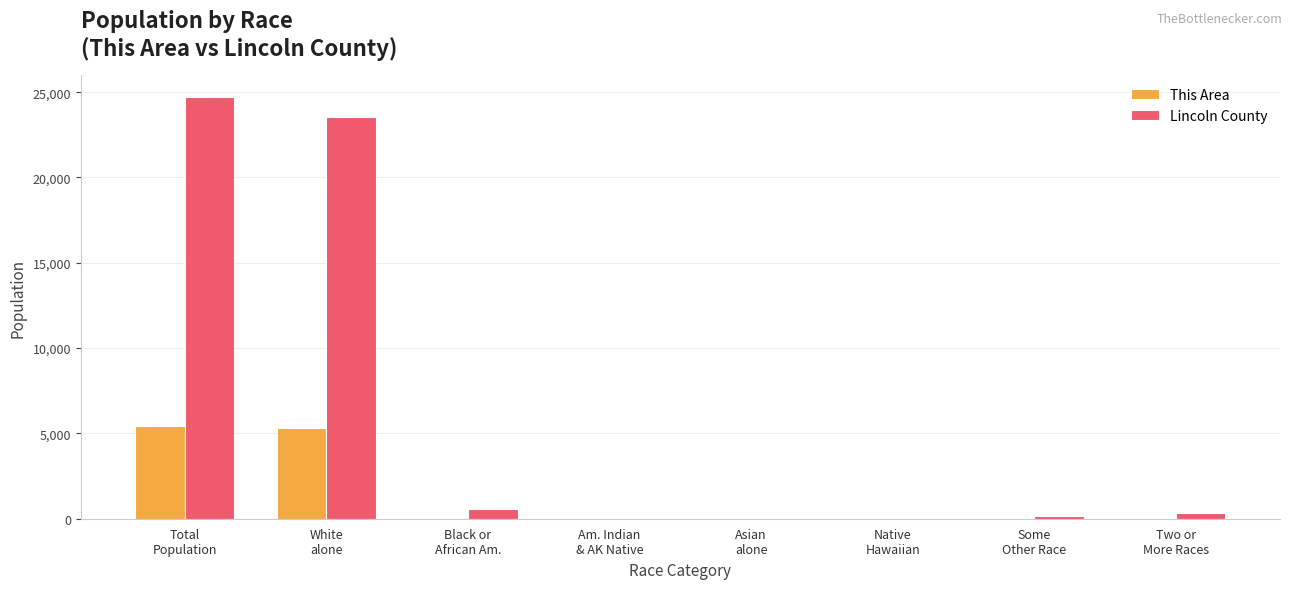

At which label does This Area first exceed 22?

Total
Population